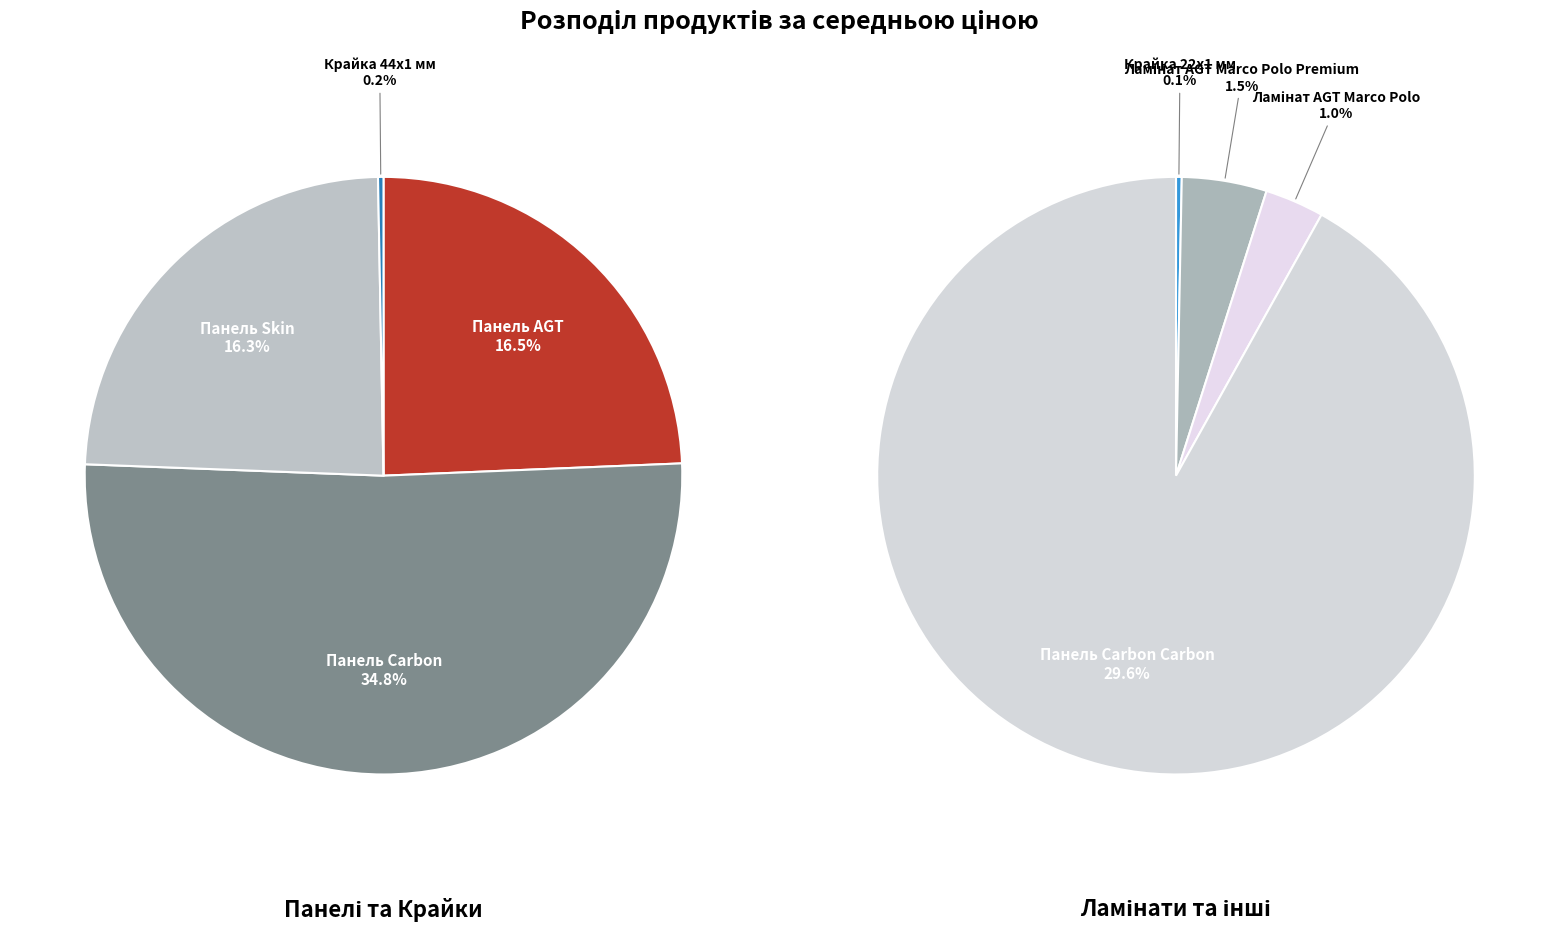

Rank the categories by value from lowest to highest.

Крайка 22x1 мм, Крайка 44x1 мм, Ламінат AGT Marco Polo, Ламінат AGT Marco Polo Premium, Панель Skin, Панель AGT, Панель Carbon Carbon, Панель Carbon